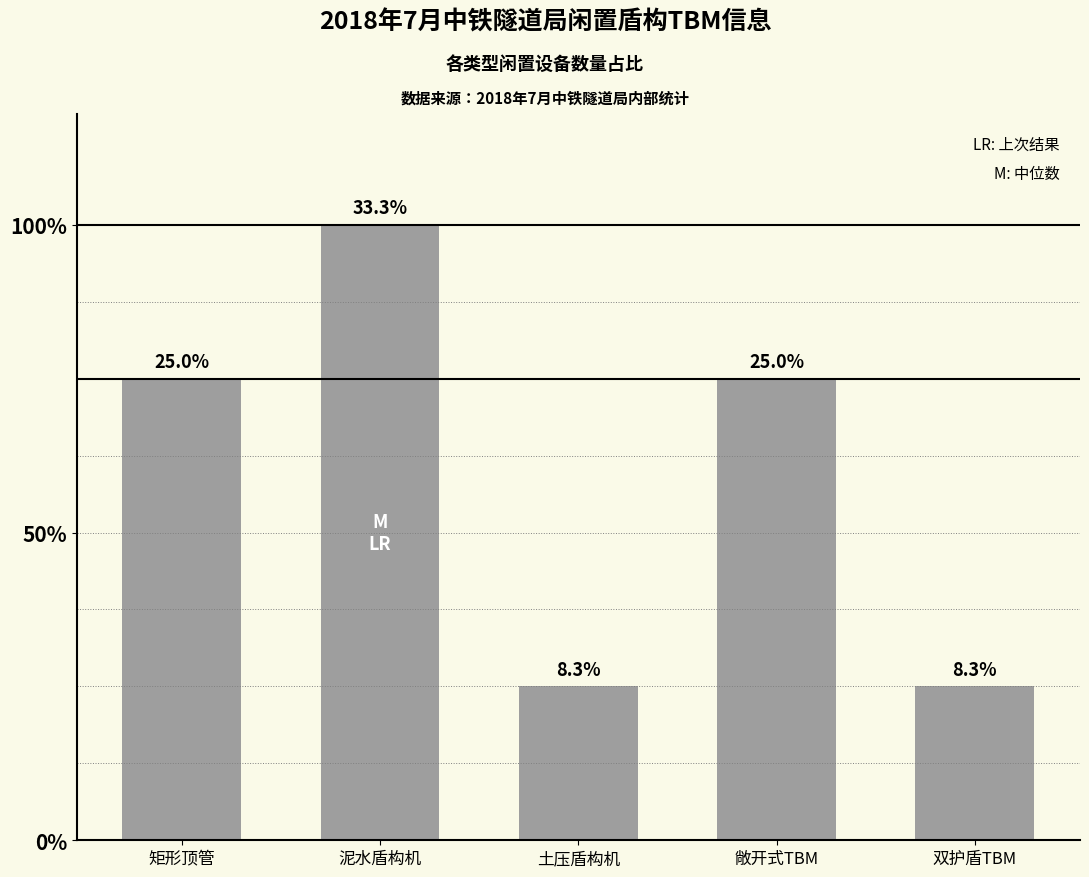

Does the chart contain any negative values?

No